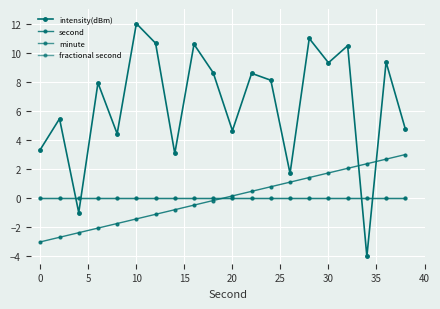

How many lines are shown in the chart?

4